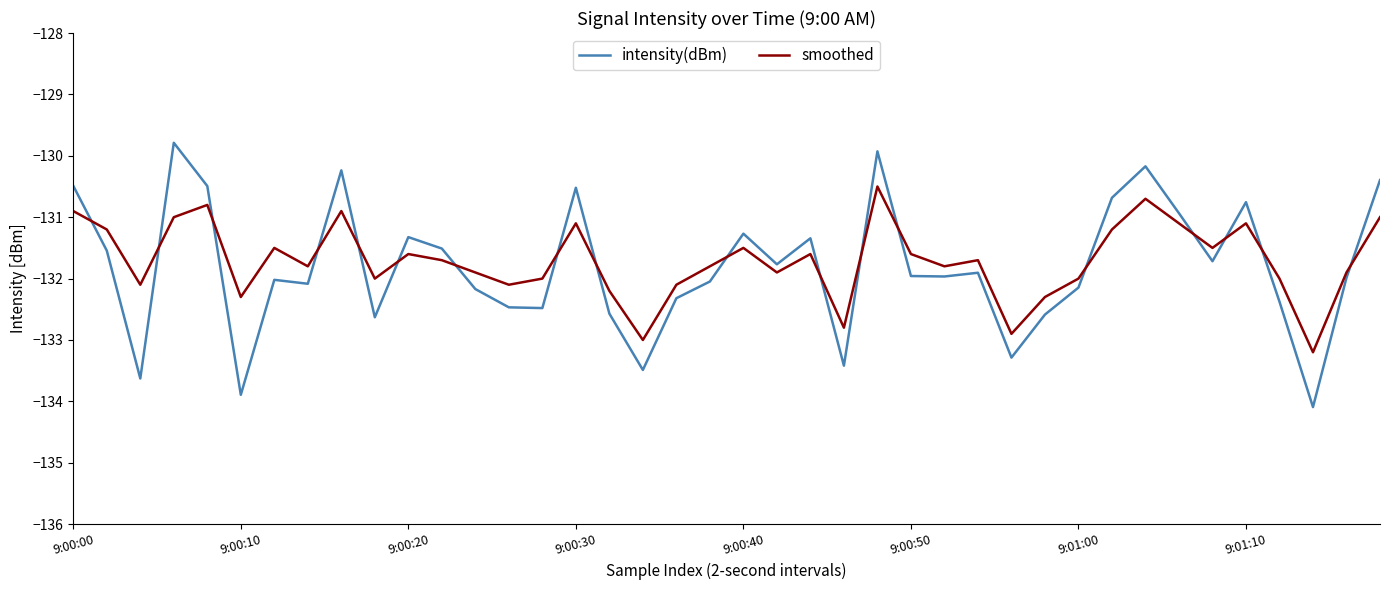

What is the difference between the maximum and minimum values in the smoothed series?

2.7